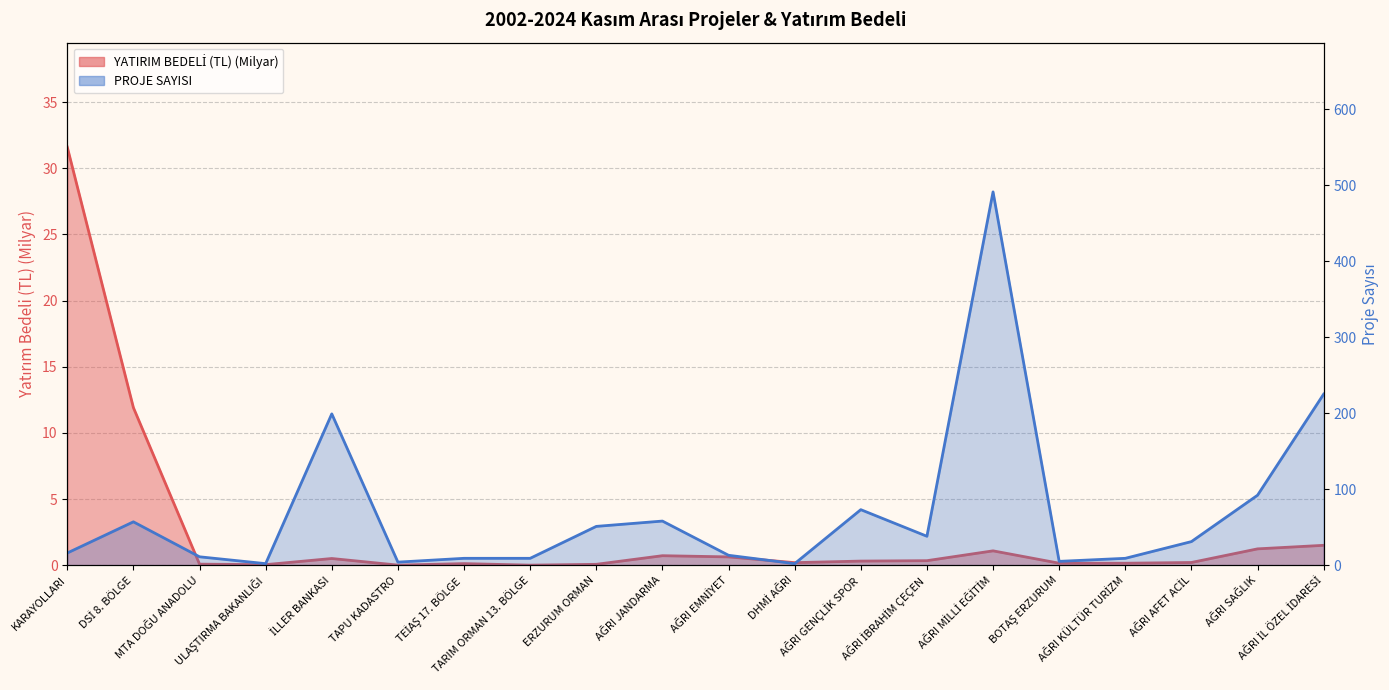

At which label does PROJE SAYISI reach its peak?

AĞRI MİLLİ EĞİTİM